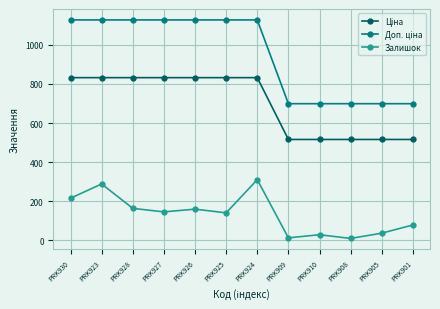

What is the label of the 5th point from the left?

PRK926